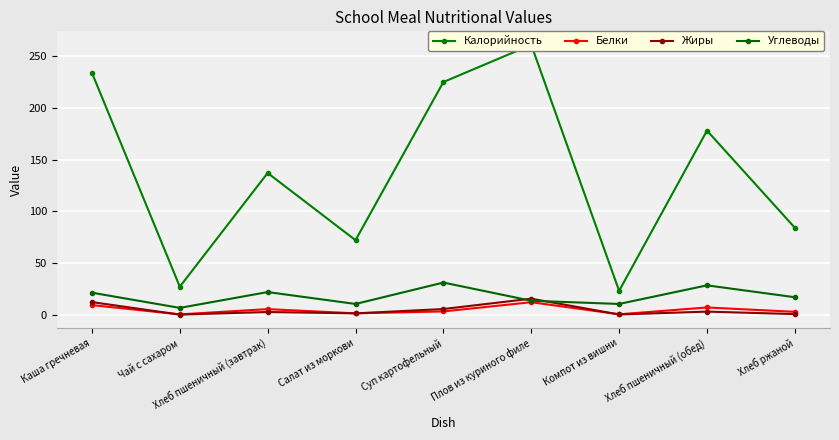

What are all the series names shown in the legend?

Калорийность, Белки, Жиры, Углеводы